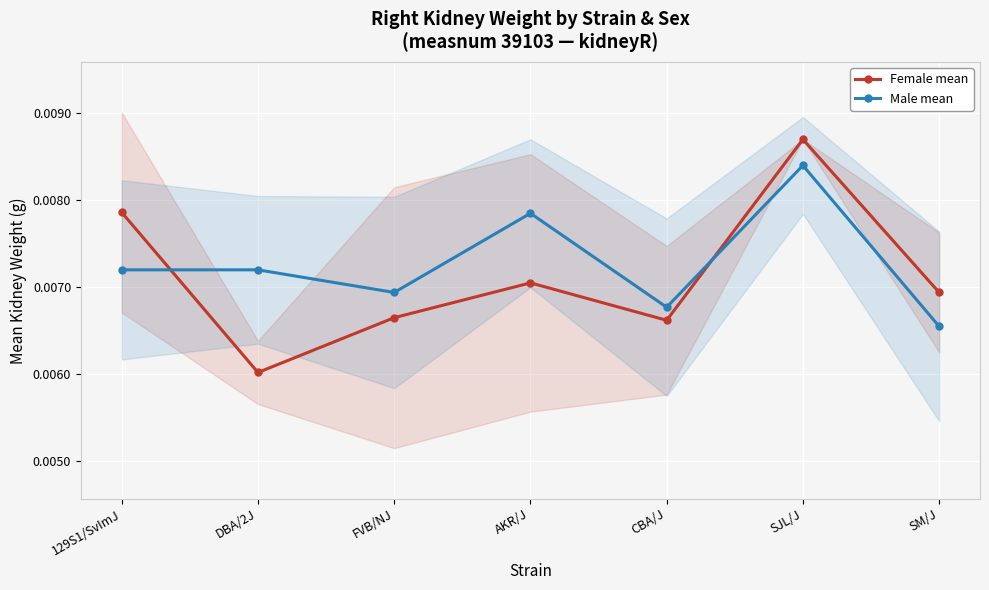

True or false: Male mean and Female mean intersect in this chart.

True